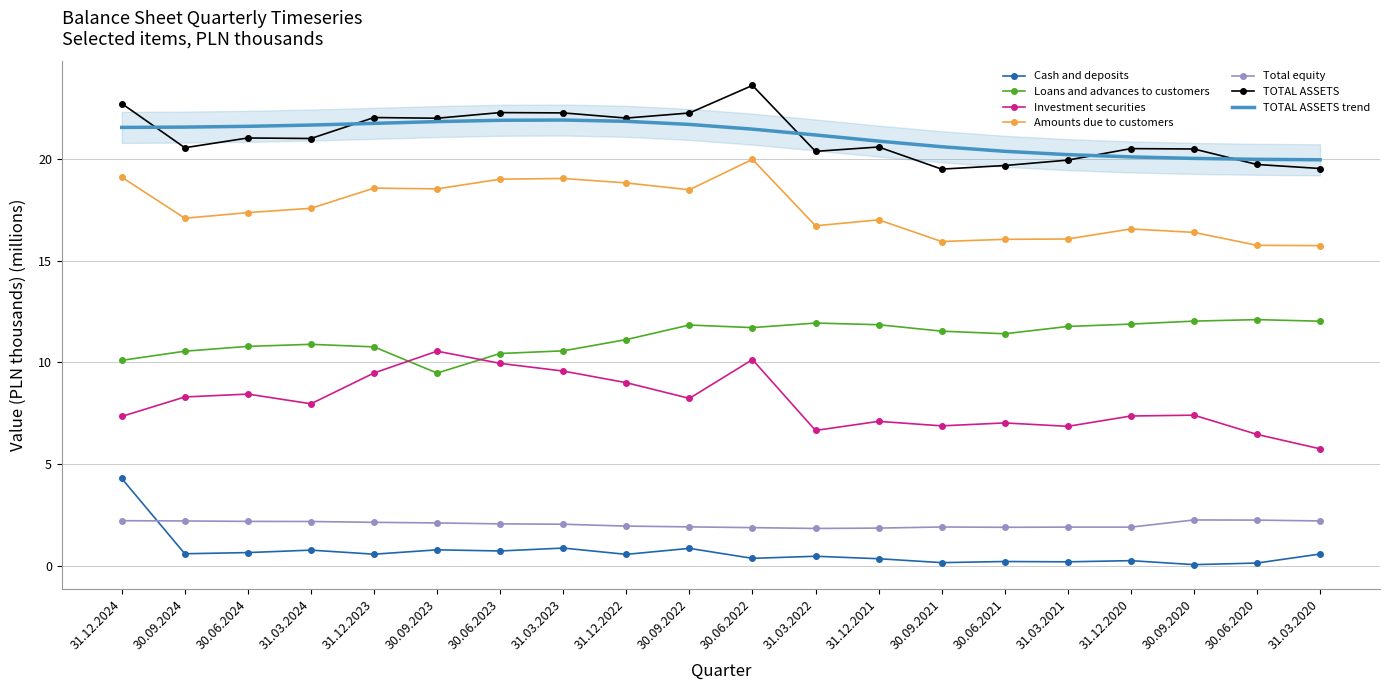

List the labels in order of Investment securities value, largest first.

30.09.2023, 30.06.2022, 30.06.2023, 31.03.2023, 31.12.2023, 31.12.2022, 30.06.2024, 30.09.2024, 30.09.2022, 31.03.2024, 30.09.2020, 31.12.2020, 31.12.2024, 31.12.2021, 30.06.2021, 30.09.2021, 31.03.2021, 31.03.2022, 30.06.2020, 31.03.2020